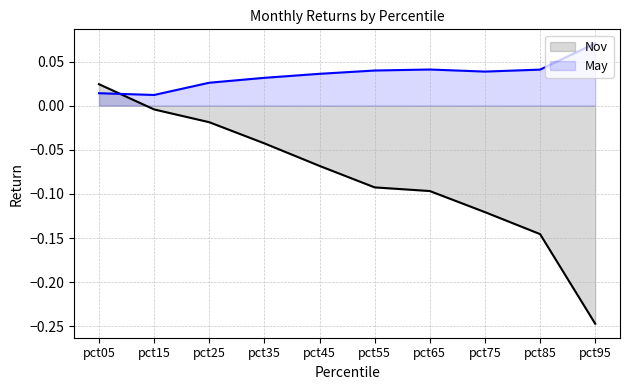

Rank the series at pct25 from highest to lowest value.

May, Nov